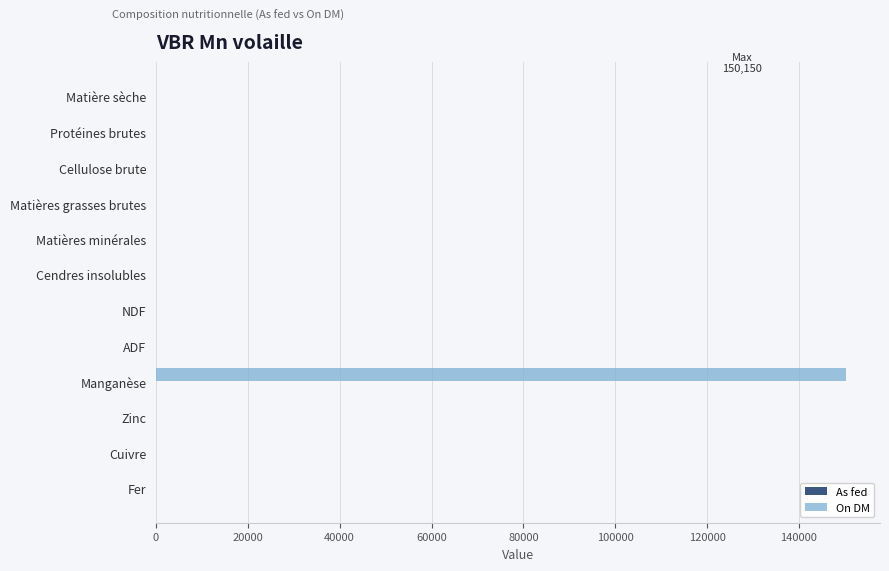

Which series has the largest total across all categories?

On DM